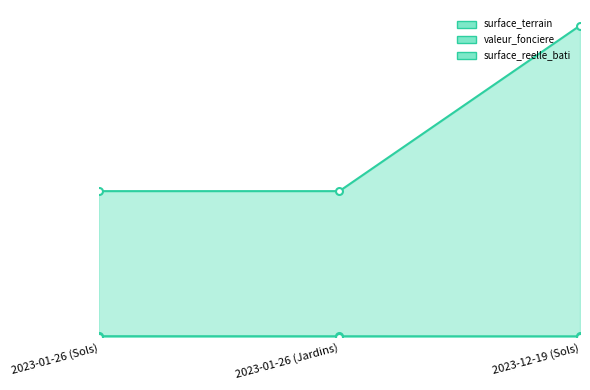

How many lines are shown in the chart?

3